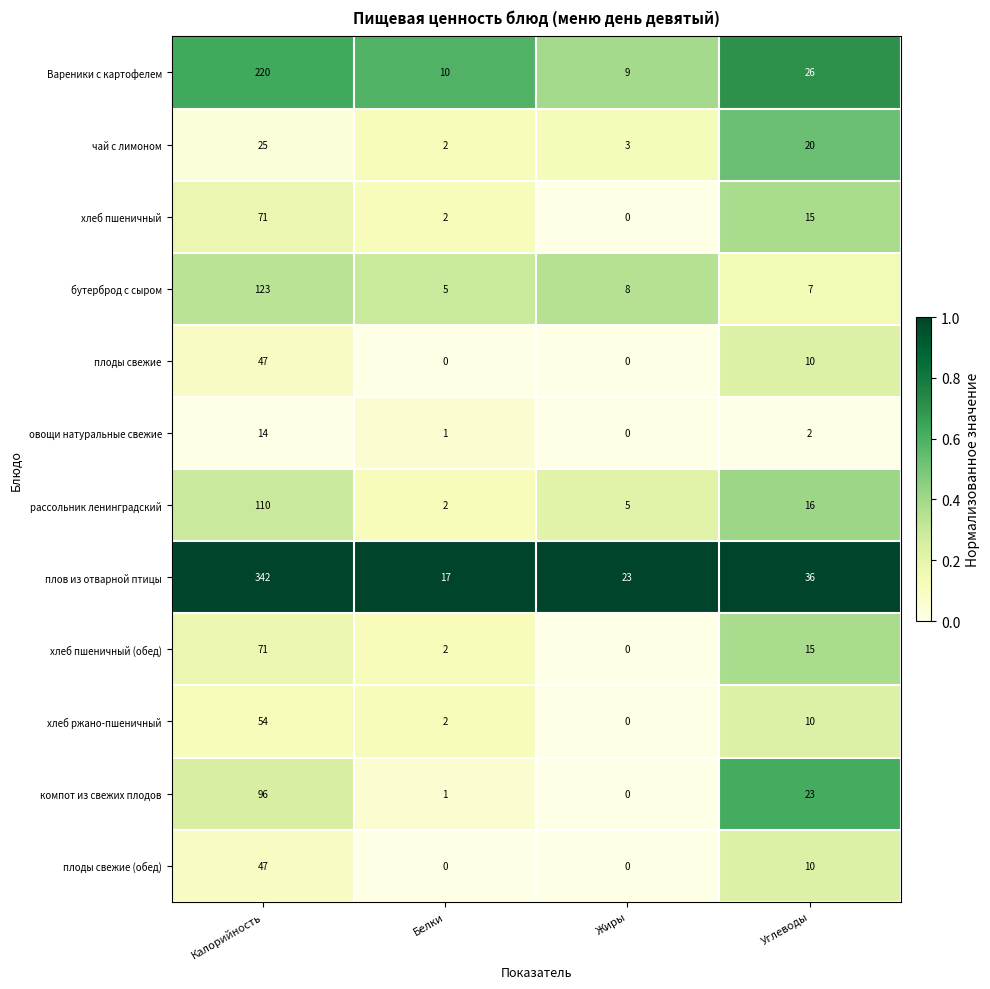

Which series has the largest total across all categories?

плов из отварной птицы